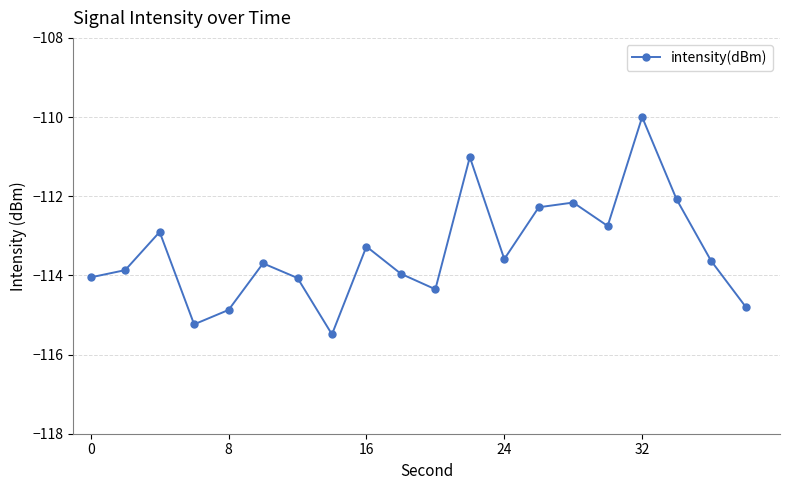

What is the difference between the maximum and minimum values?

5.5